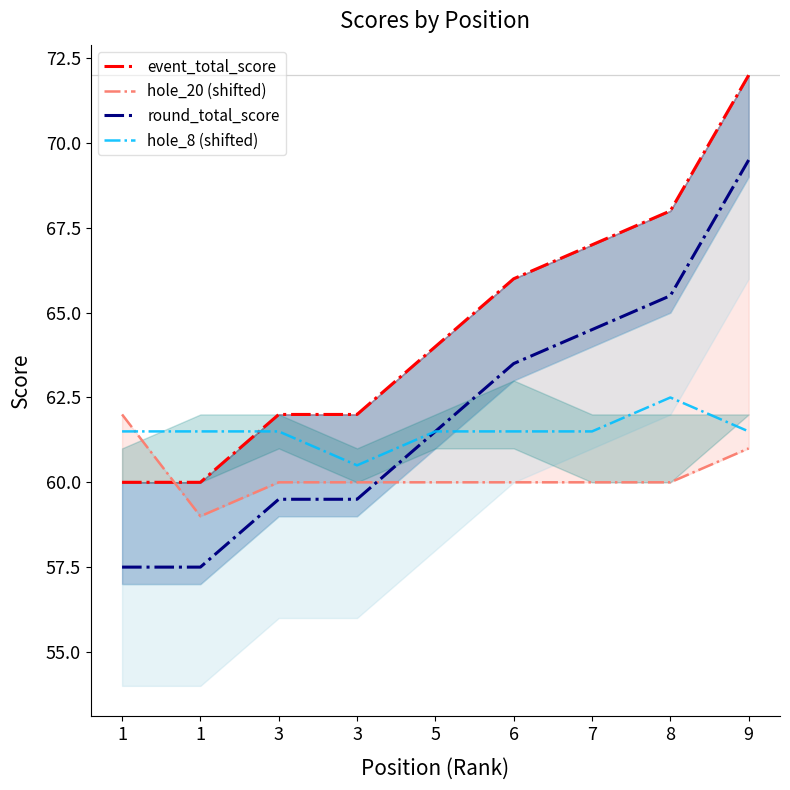

At how many categories does at least one series exceed 59?

9